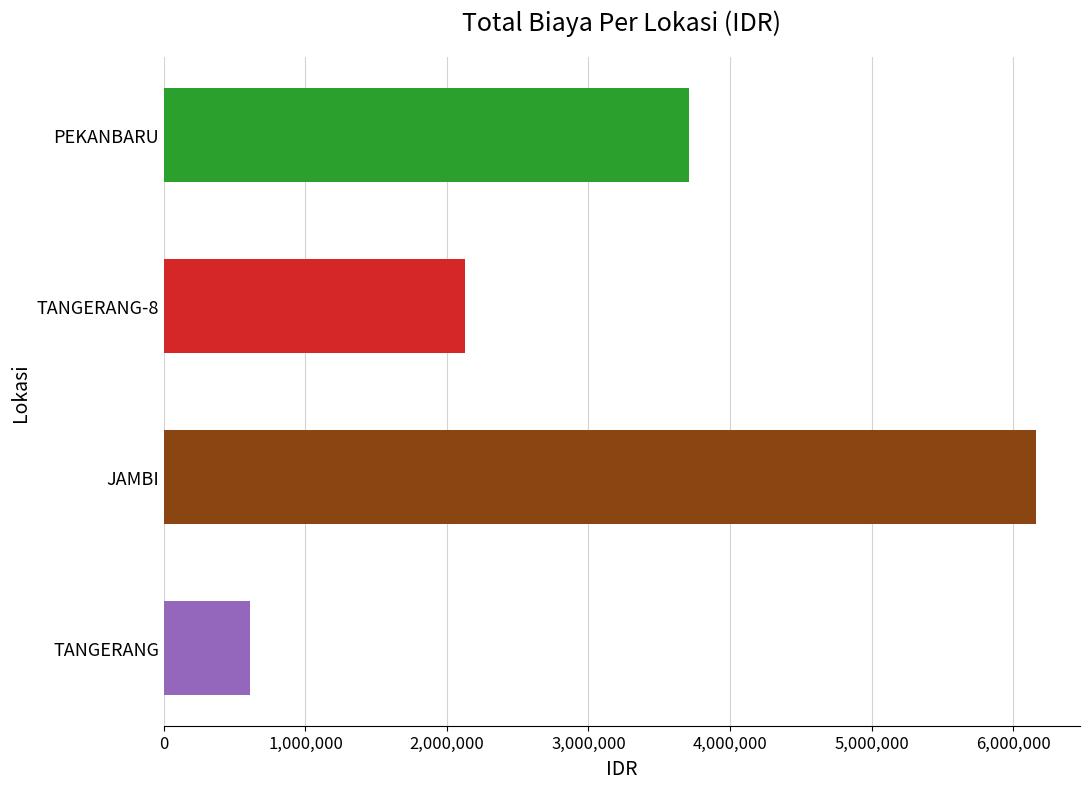

What is the ratio of the value at TANGERANG-8 to the value at JAMBI?

0.3